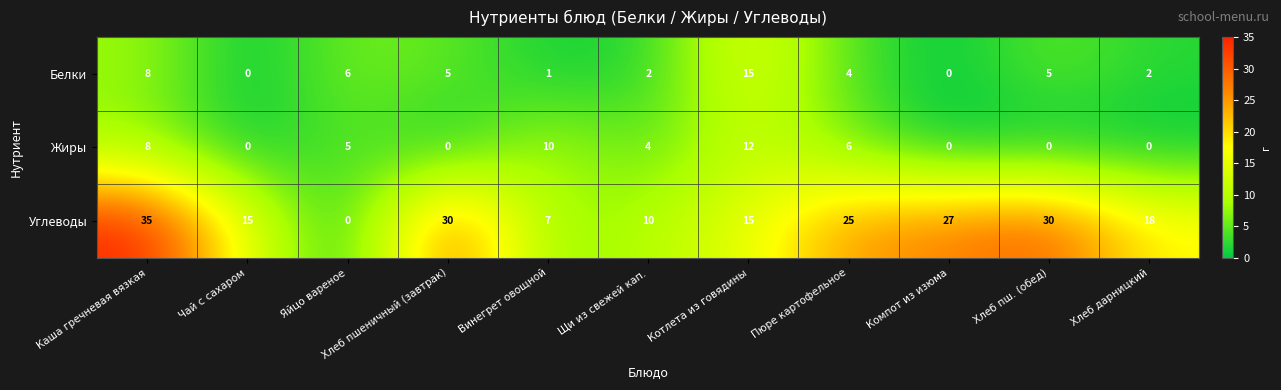

True or false: Жиры has a value of 8 at Каша гречневая вязкая.

True